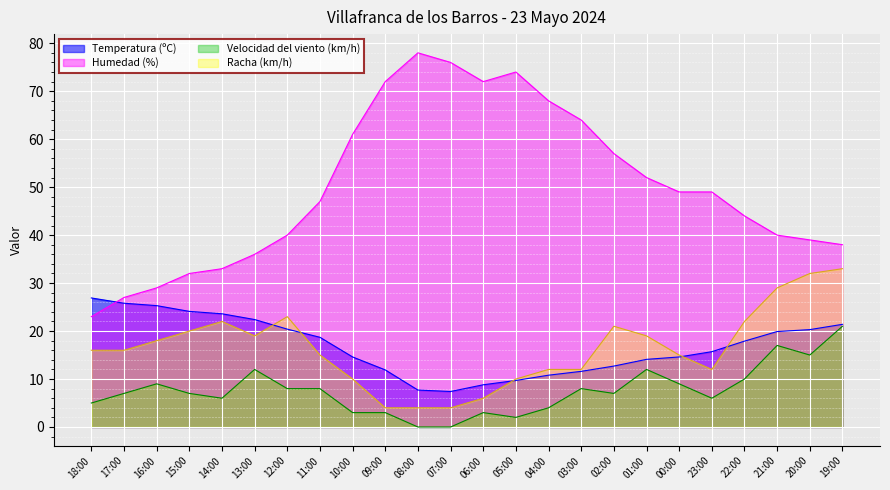

At which category does Velocidad del viento (km/h) reach its first local peak?

16:00